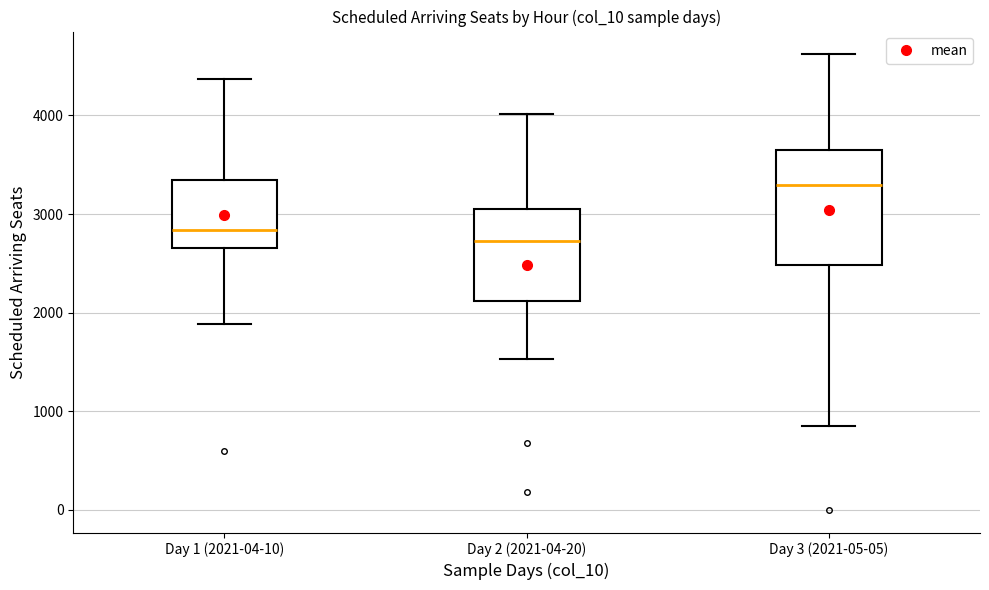

Where does the lower whisker of the box for Day 1 (2021-04-10) end on the y-axis? The values are not printed on the chart, so give them approximately, as read against the axis.

1900